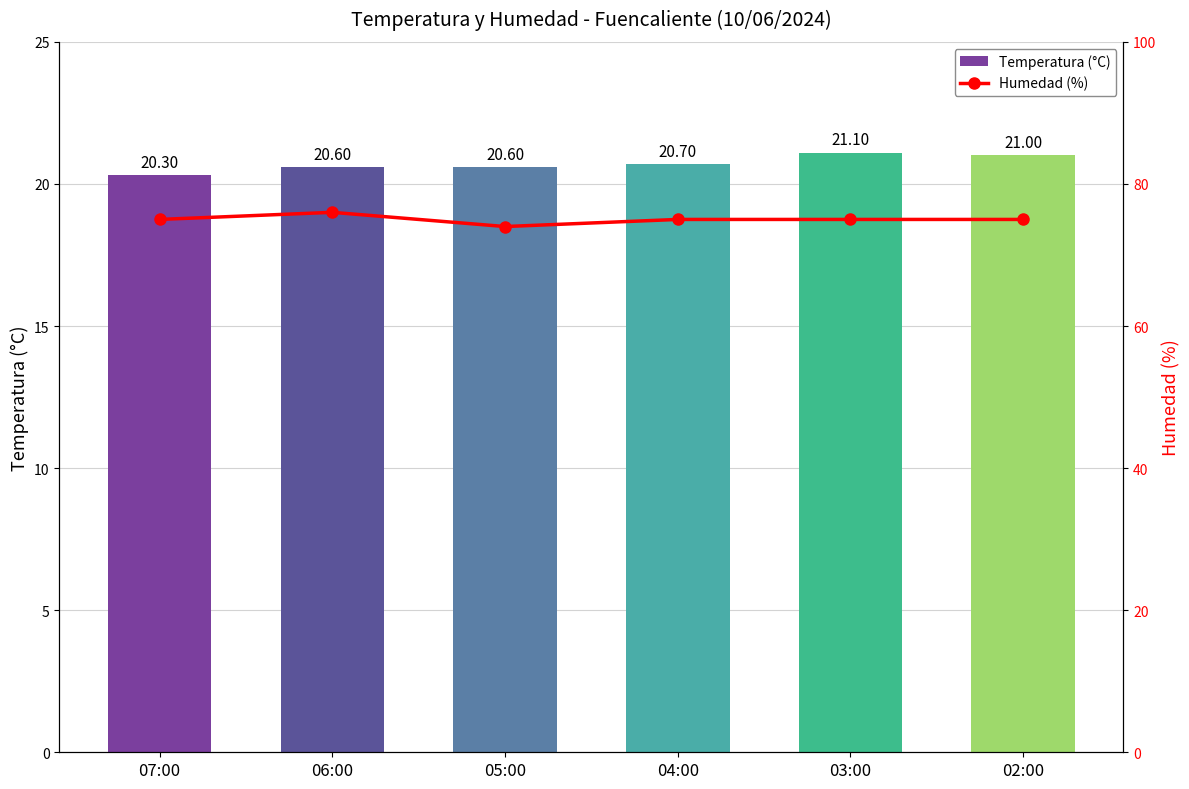

True or false: Temperatura (°C) has a value of 20.6 at 06:00.

True